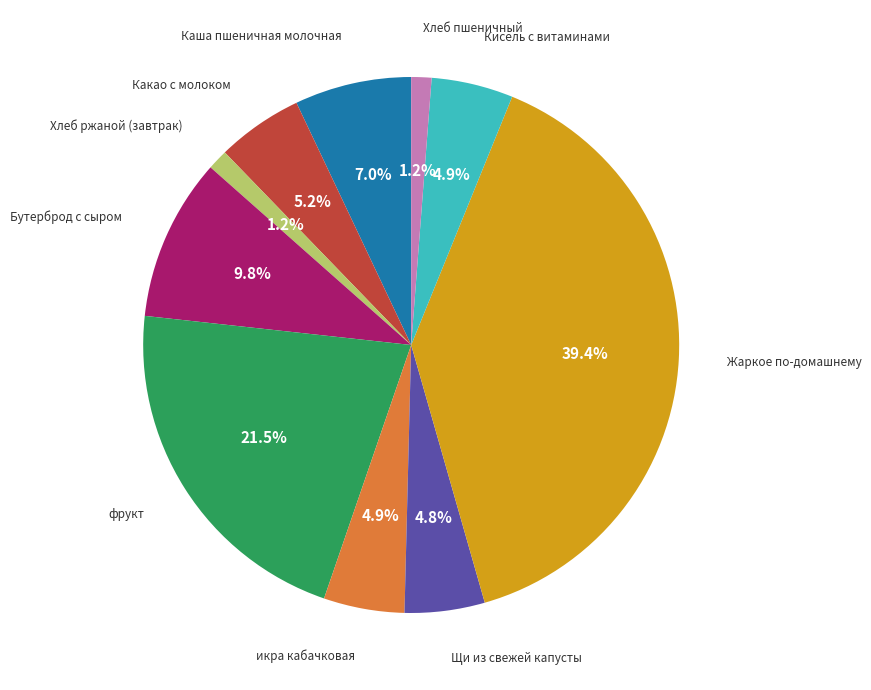

How many segments does this pie chart have?

10